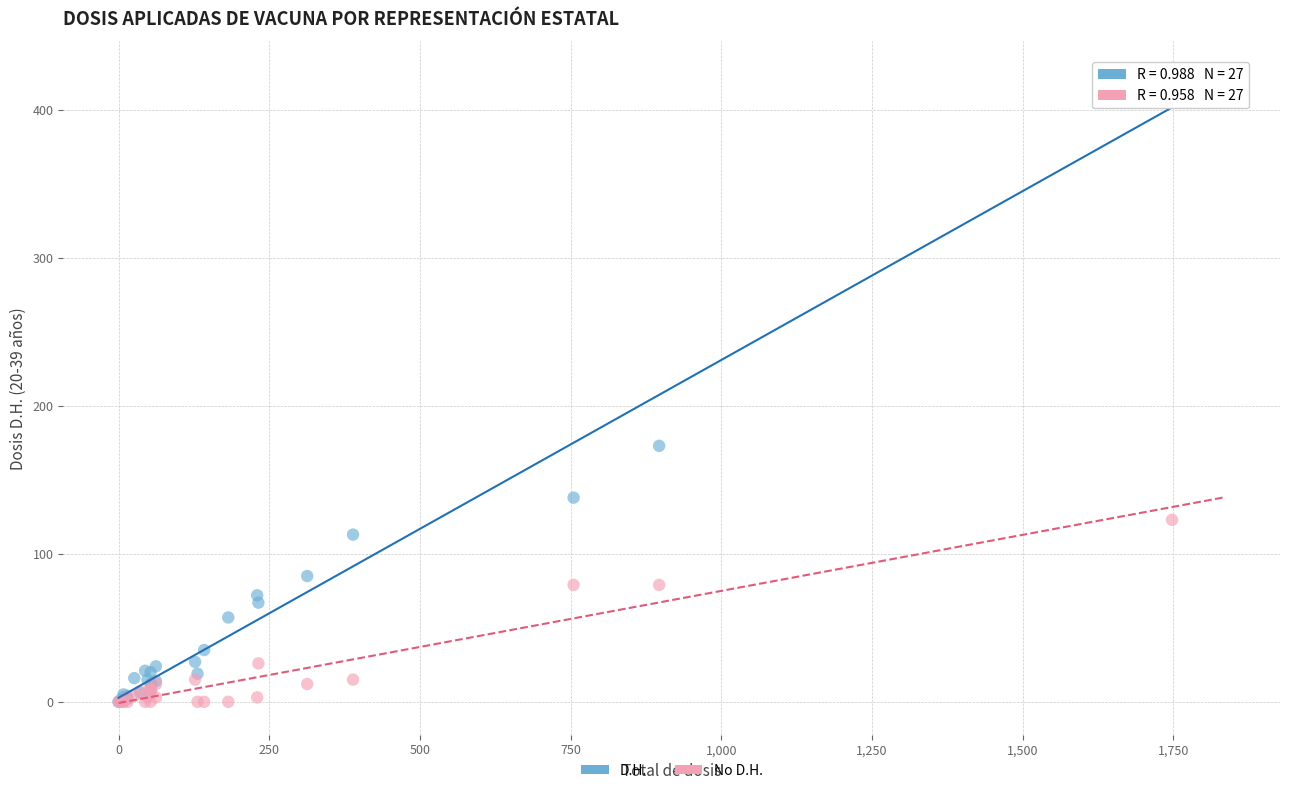

In the D.H. series, what Y value is closest to 212?

173